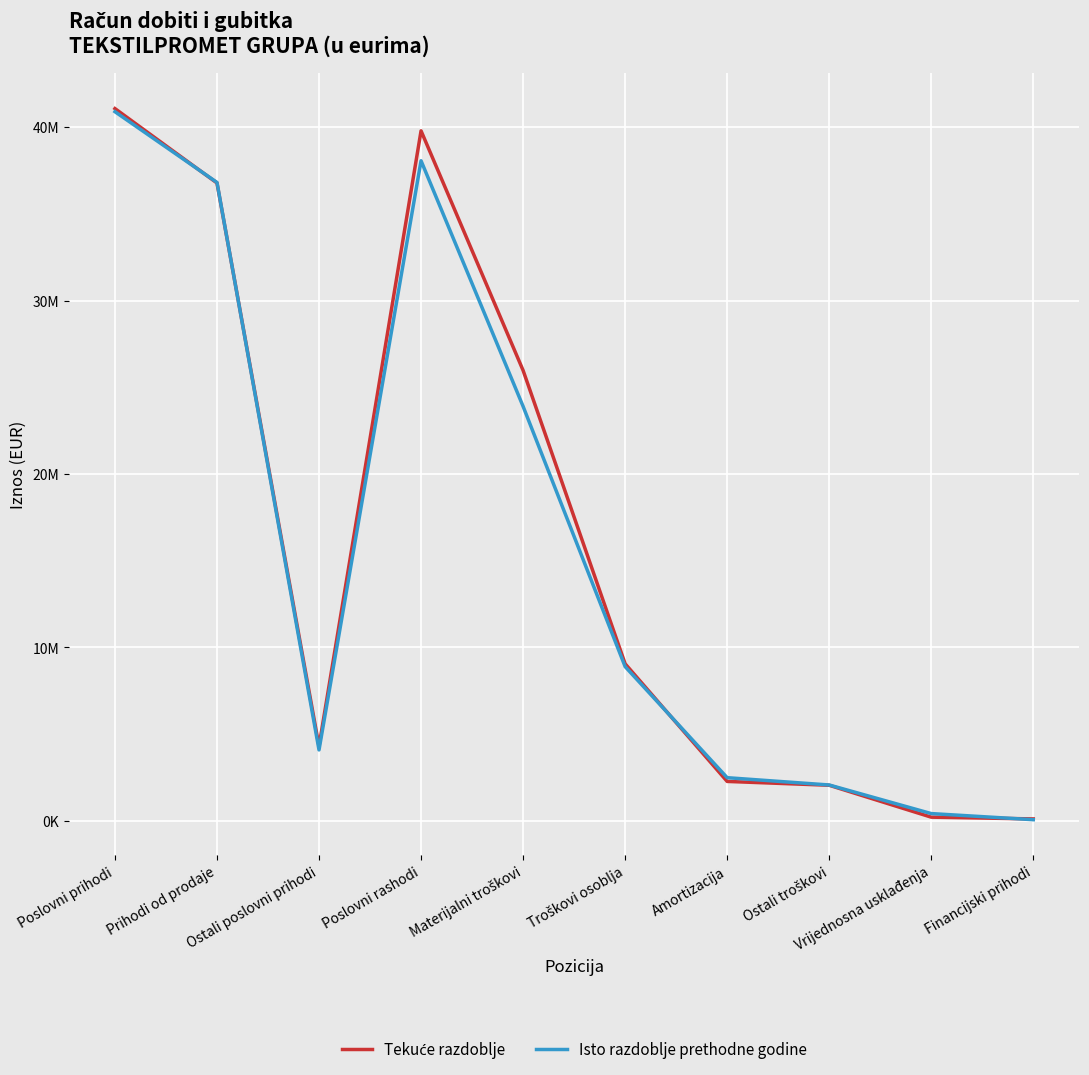

What is the total value across all series at Materijalni troškovi?

49862138